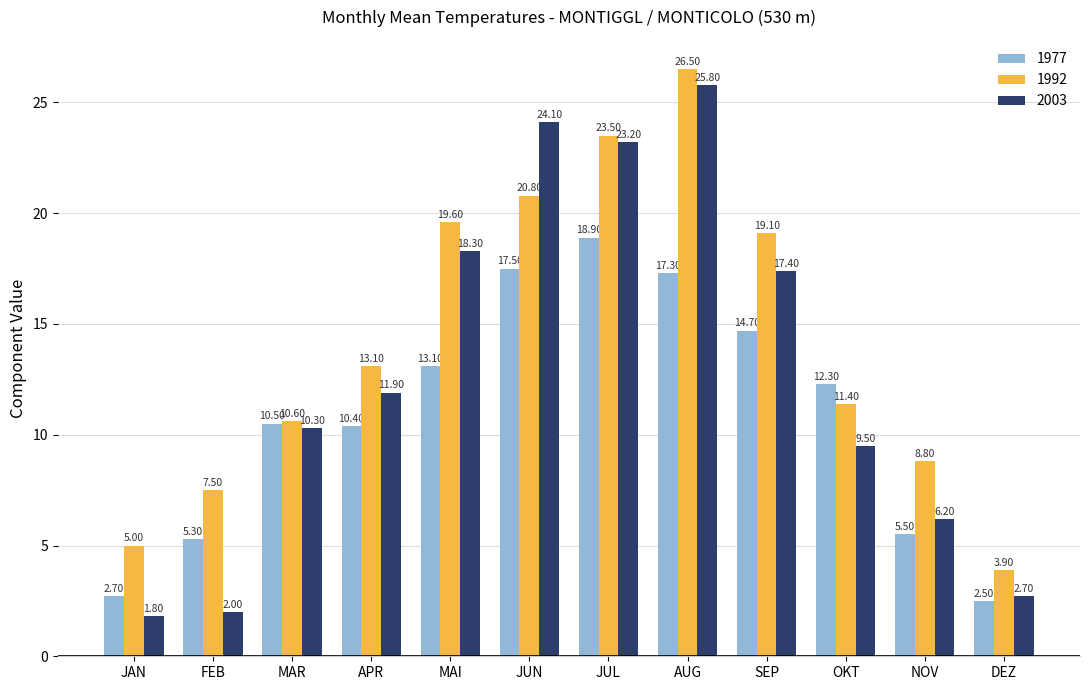

Which series has the widest spread of values?

2003